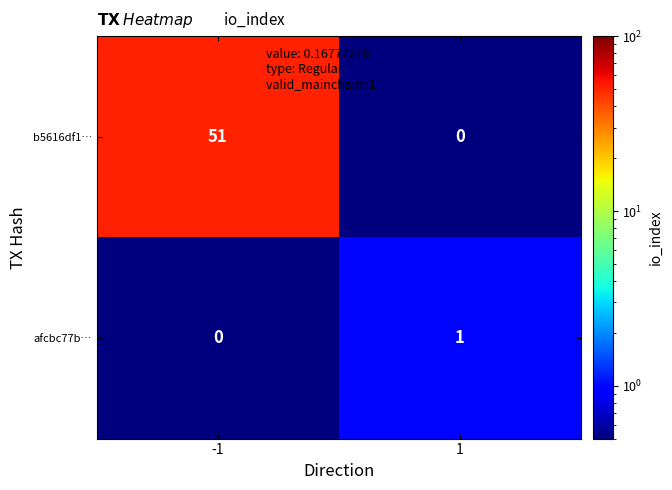

What is the maximum value shown in the chart?

51